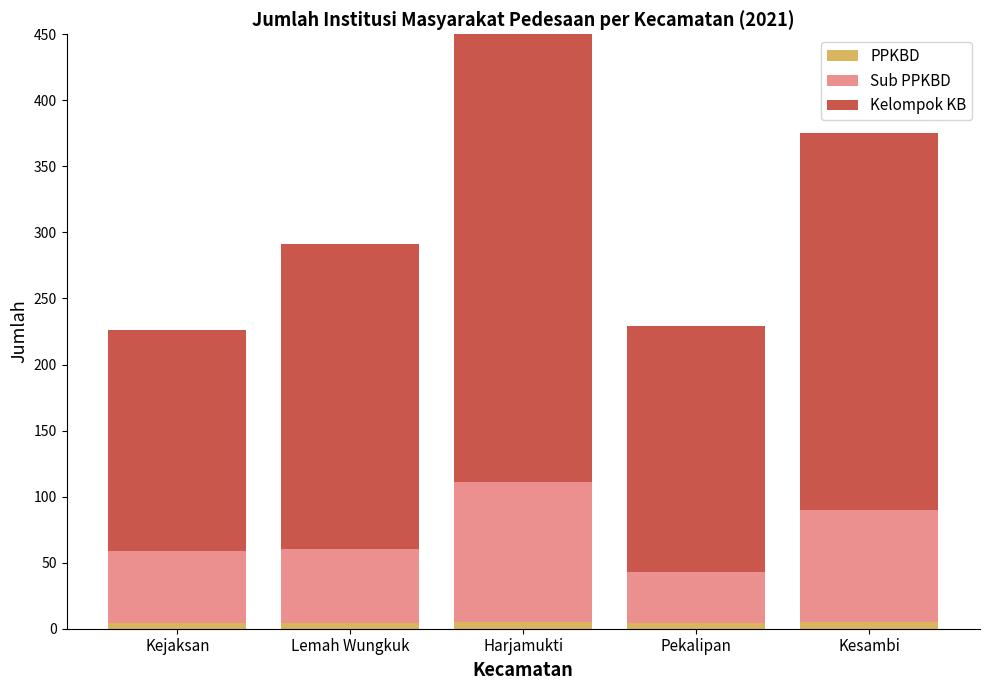

How many groups of bars are there?

5